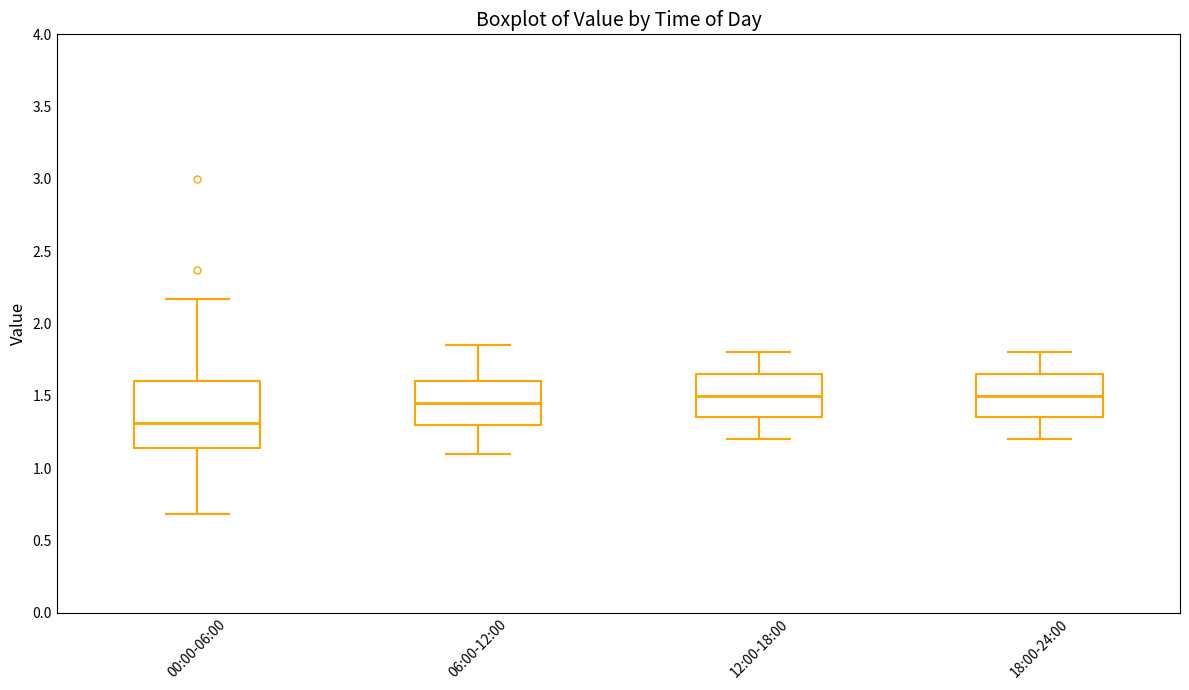

Reading left to right, transcribe this box plot: for each box, give where its median line is, the range the box spans, and where its two whiskers end, as read against the y-axis. The values are not printed on the chart, so give them approximately, as read against the axis.

00:00-06:00: median 1.30, box 1.15 to 1.60, whiskers 0.70 to 2.15
06:00-12:00: median 1.45, box 1.30 to 1.60, whiskers 1.10 to 1.85
12:00-18:00: median 1.50, box 1.35 to 1.65, whiskers 1.20 to 1.80
18:00-24:00: median 1.50, box 1.35 to 1.65, whiskers 1.20 to 1.80